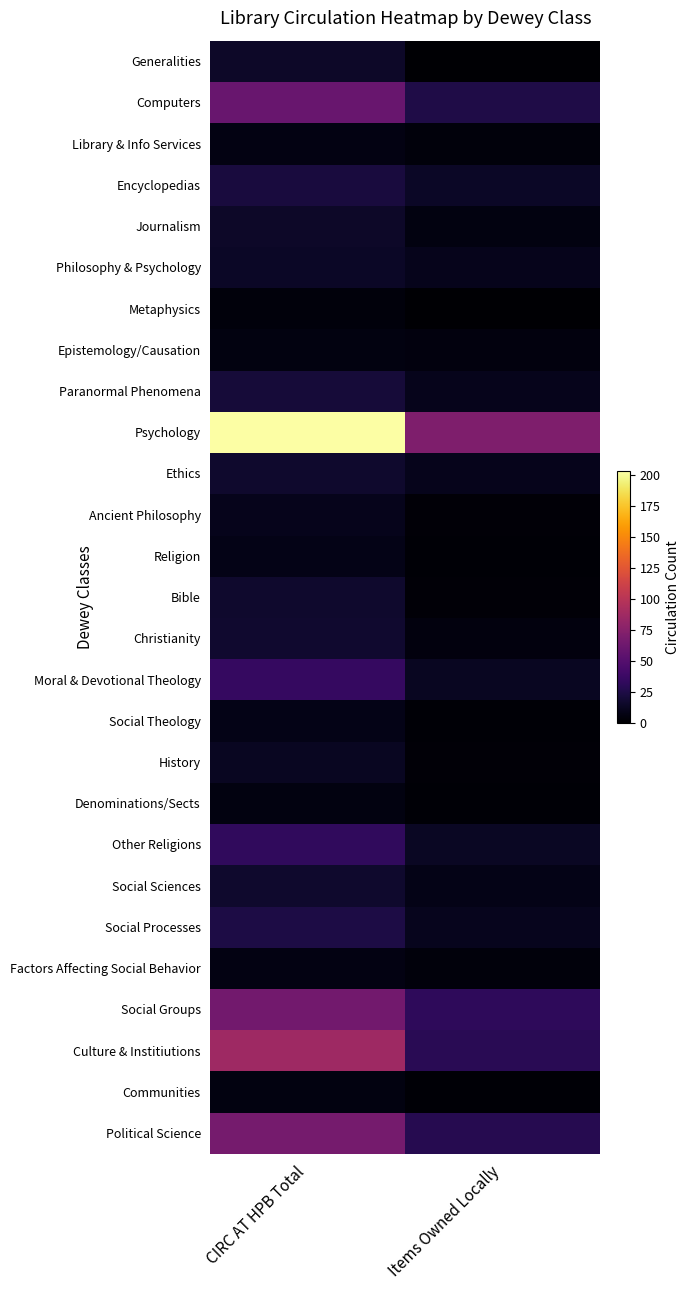

At how many categories does at least one series exceed 166?

1